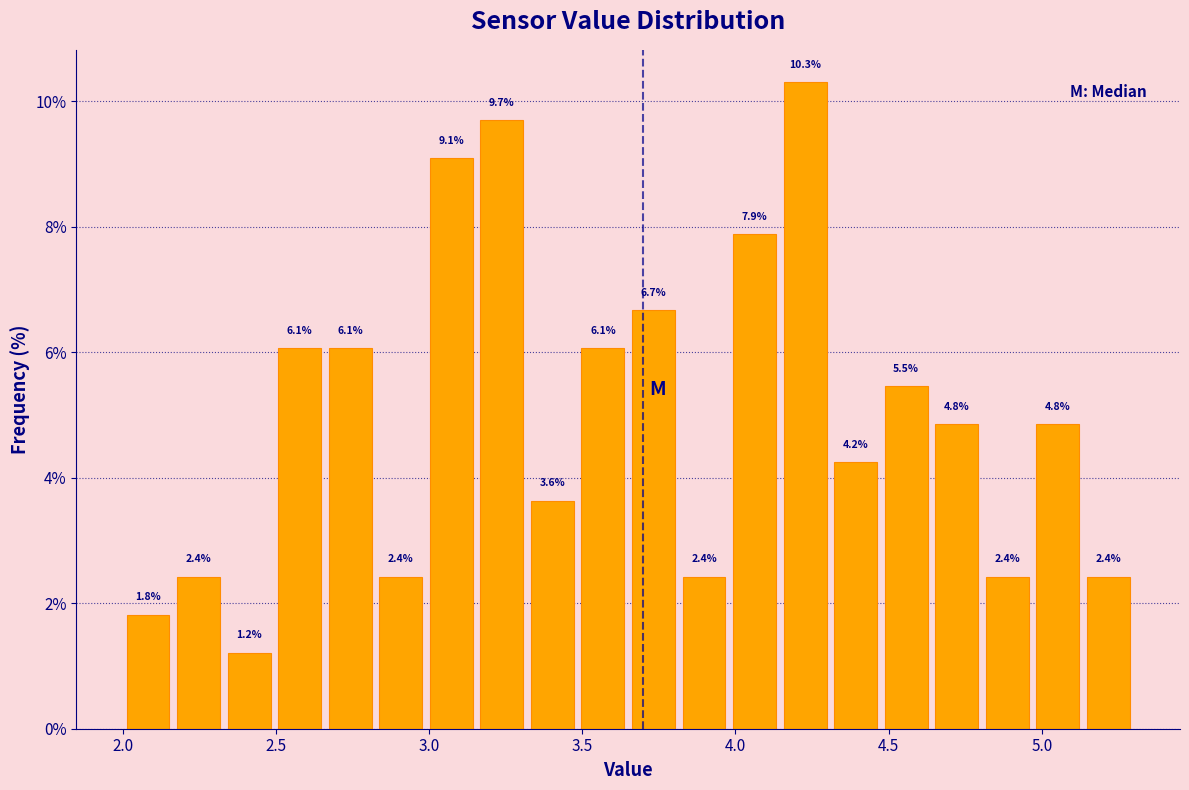

Around what value on the x-axis is the tallest bar? Give the approximate position of its centre, as read against the axis.

4.25